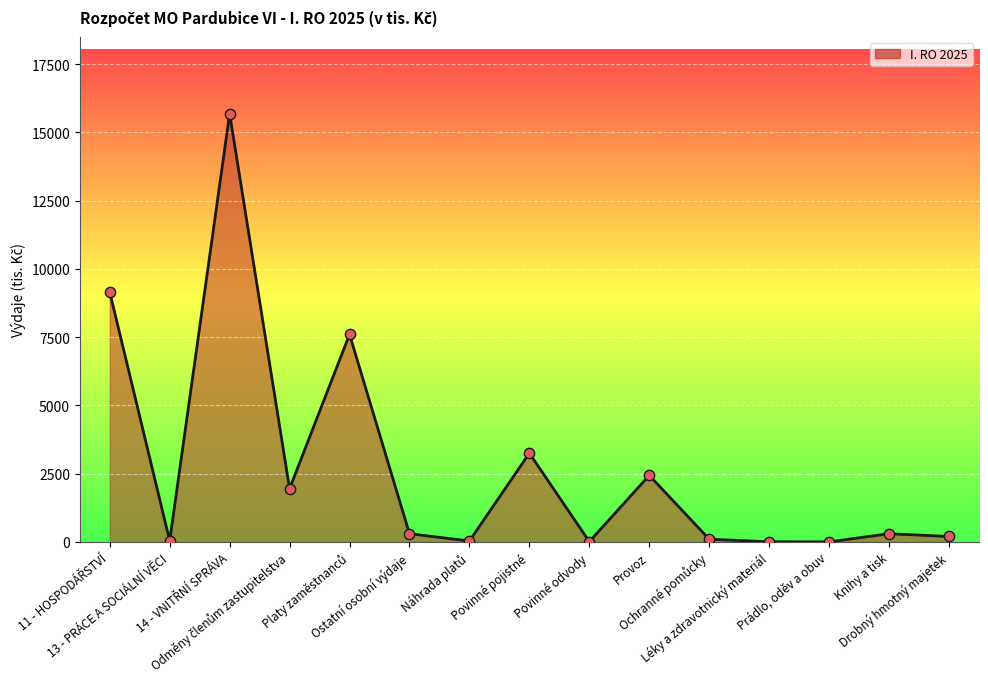

What is the greatest value displayed?

15682